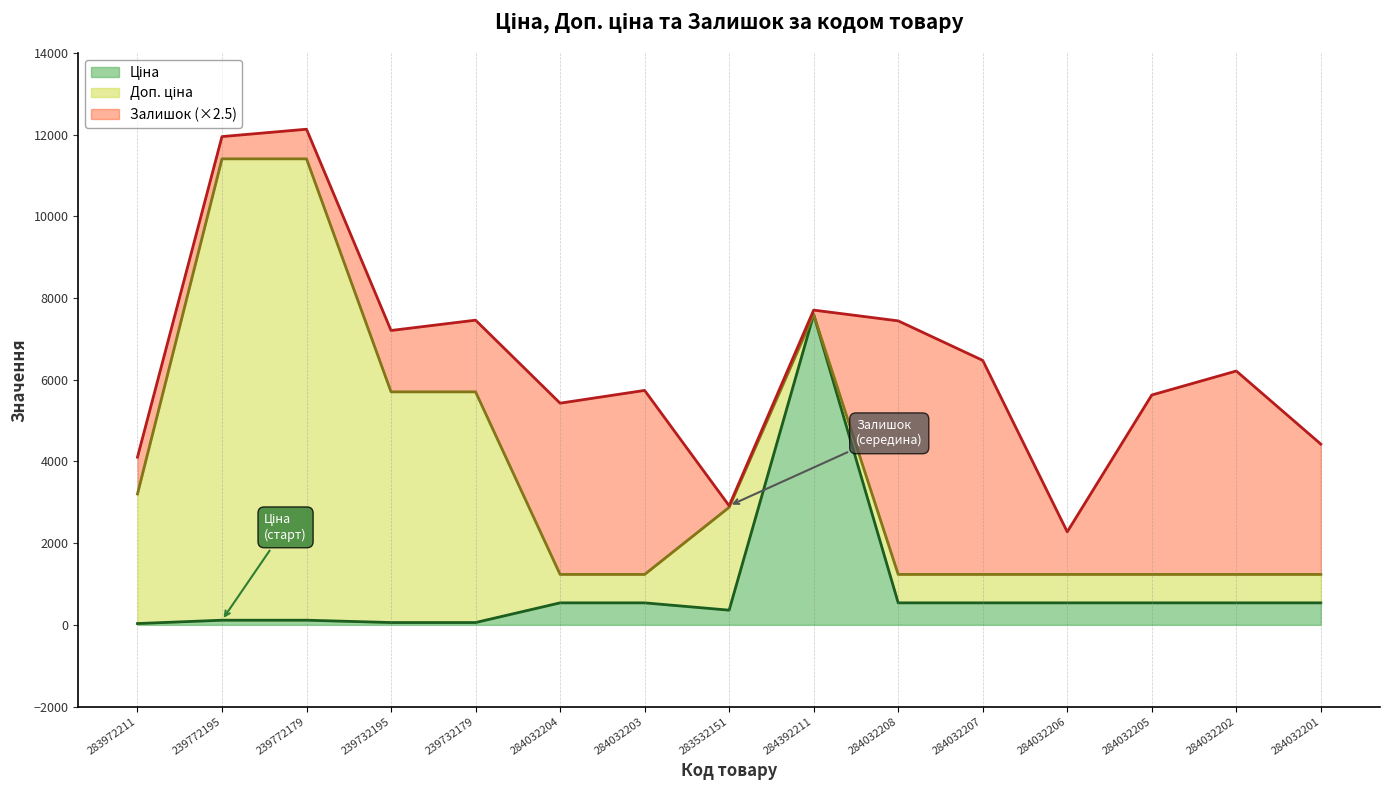

The value of Доп. ціна at 283972211 is 3205.0. True or false?

True